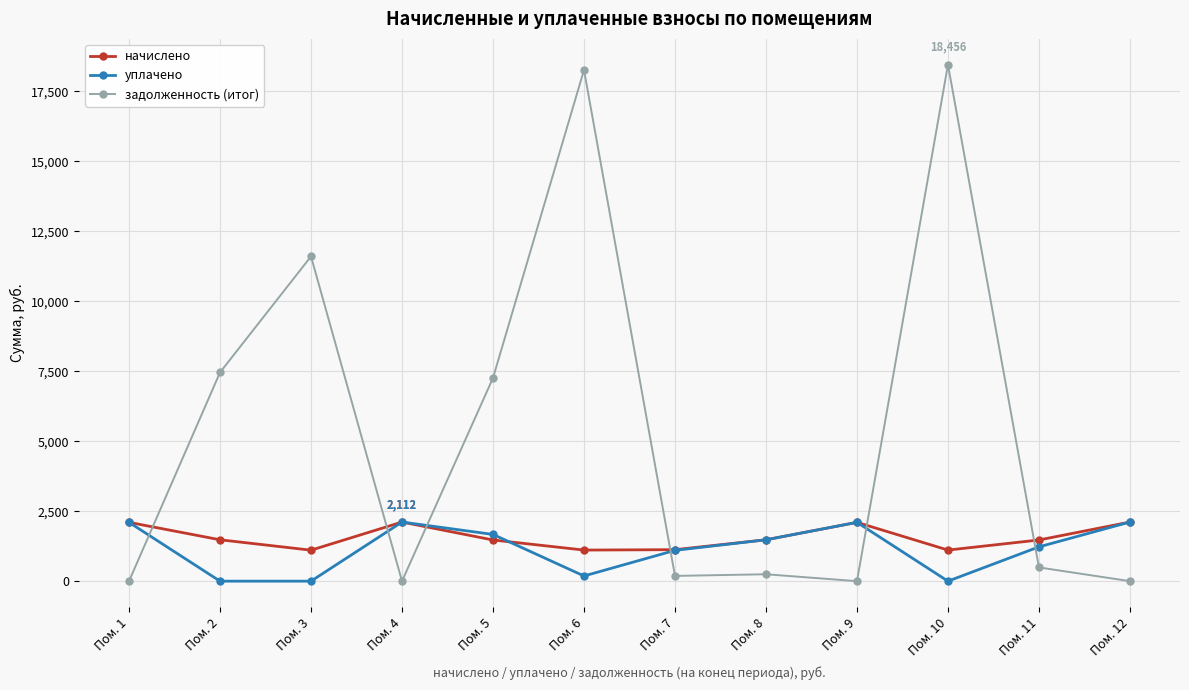

What are all the series names shown in the legend?

начислено, уплачено, задолженность (итог)